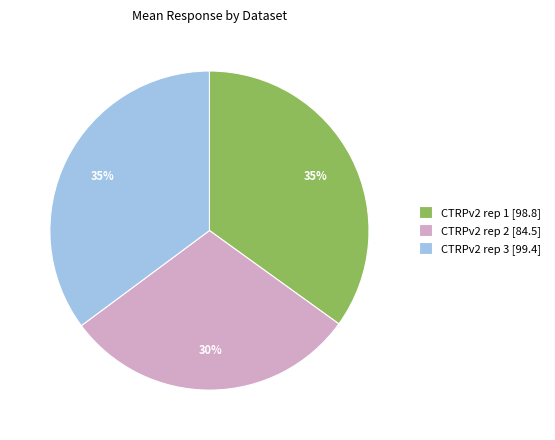

To the nearest percent, what portion does CTRPv2 rep 3 [99.4] represent?

35%